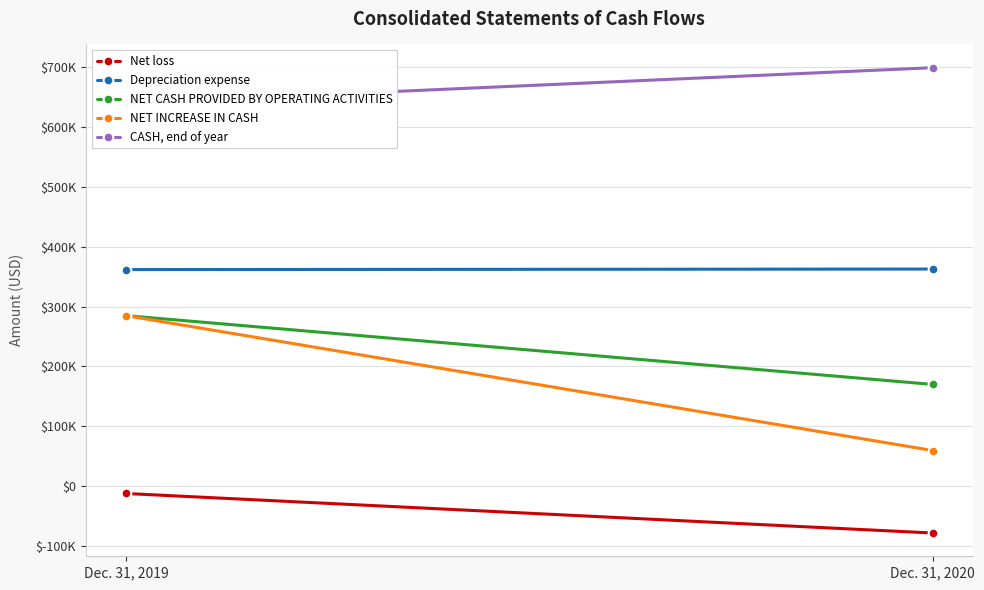

Where is NET INCREASE IN CASH nearest to the value 172234?

Dec. 31, 2019